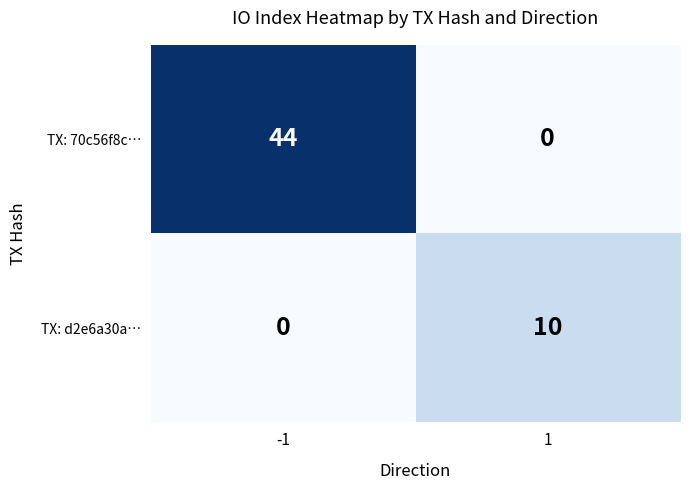

The value of TX: d2e6a30a… at -1 is 4. True or false?

False